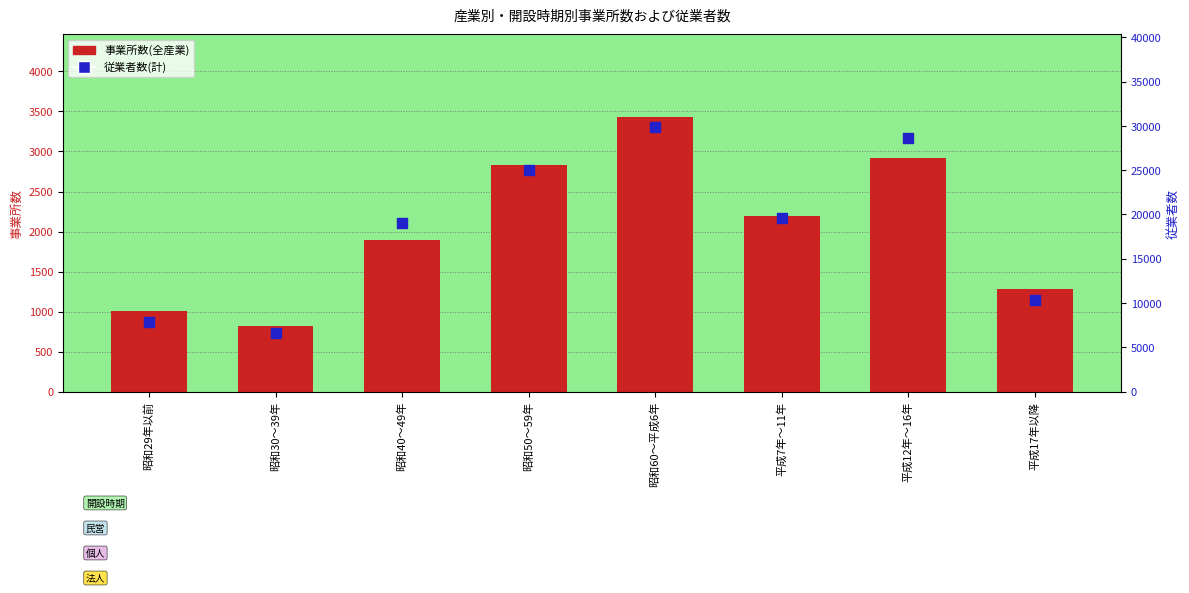

Which series reaches the minimum Y coordinate?

事業所数(全産業)